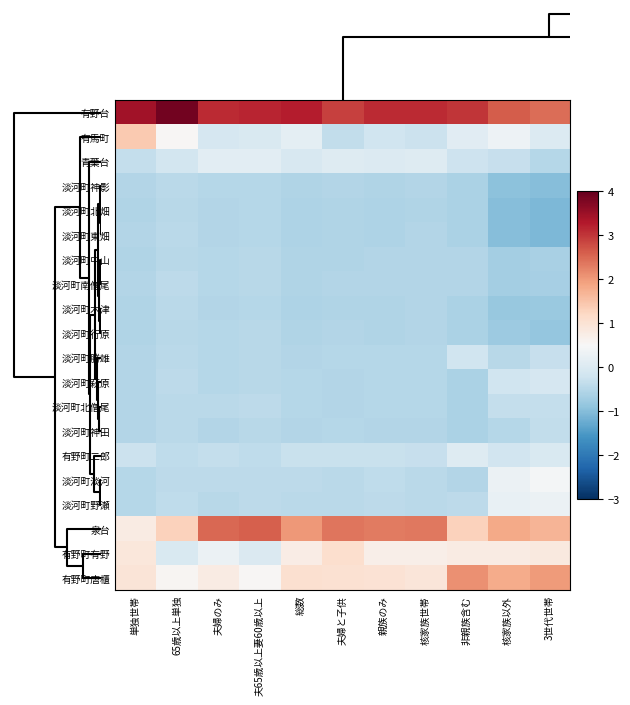

Which has a higher value, 親族のみ or 65歳以上単独?

65歳以上単独